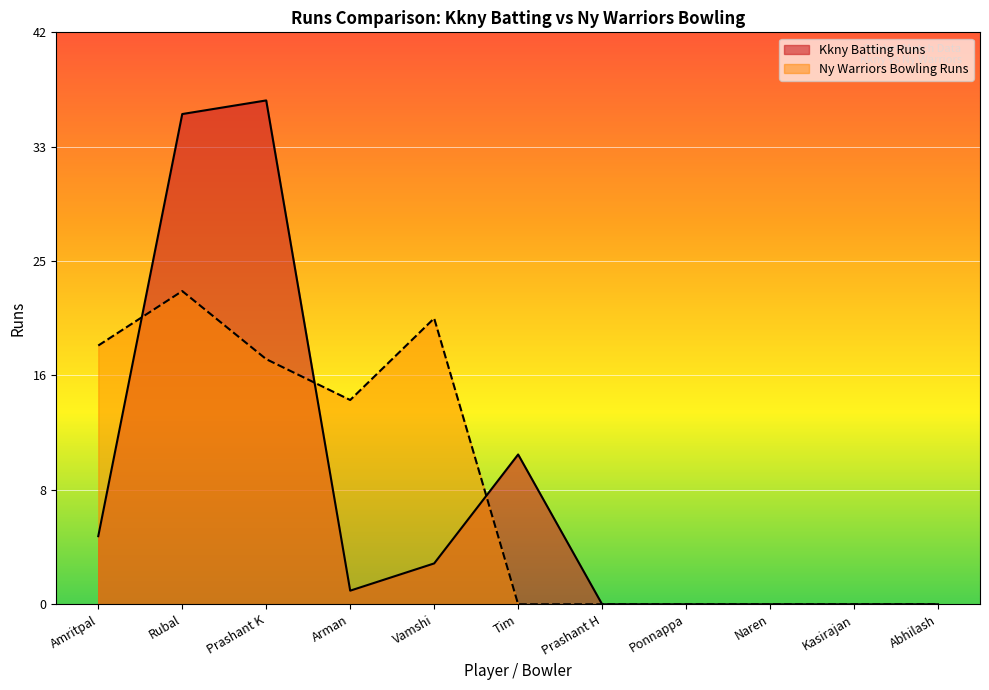

What is the label of the 11th point from the right?

Amritpal